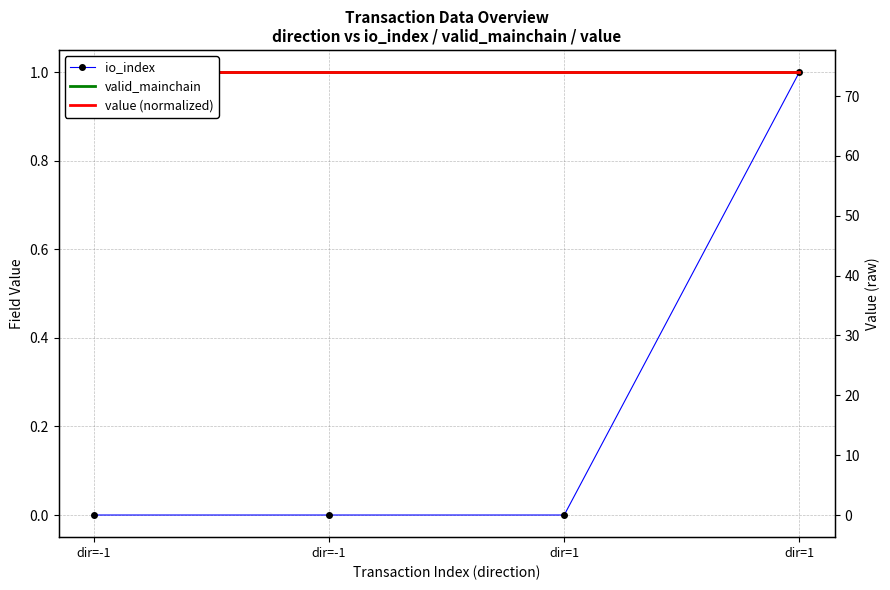

Which category has the highest value in the value (normalized) series?

dir=-1